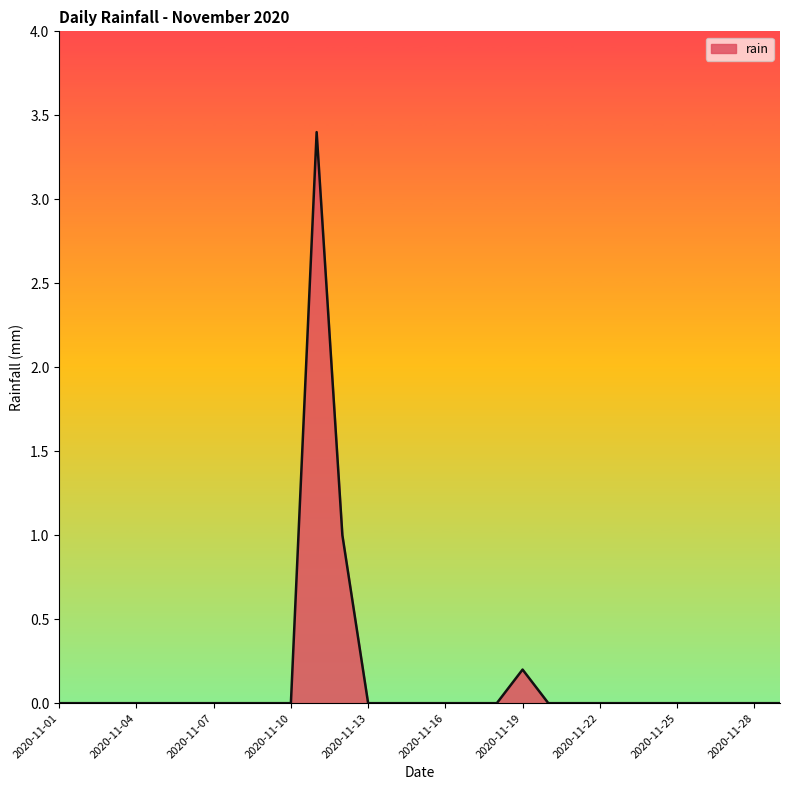

What is the sum of all values?

4.6